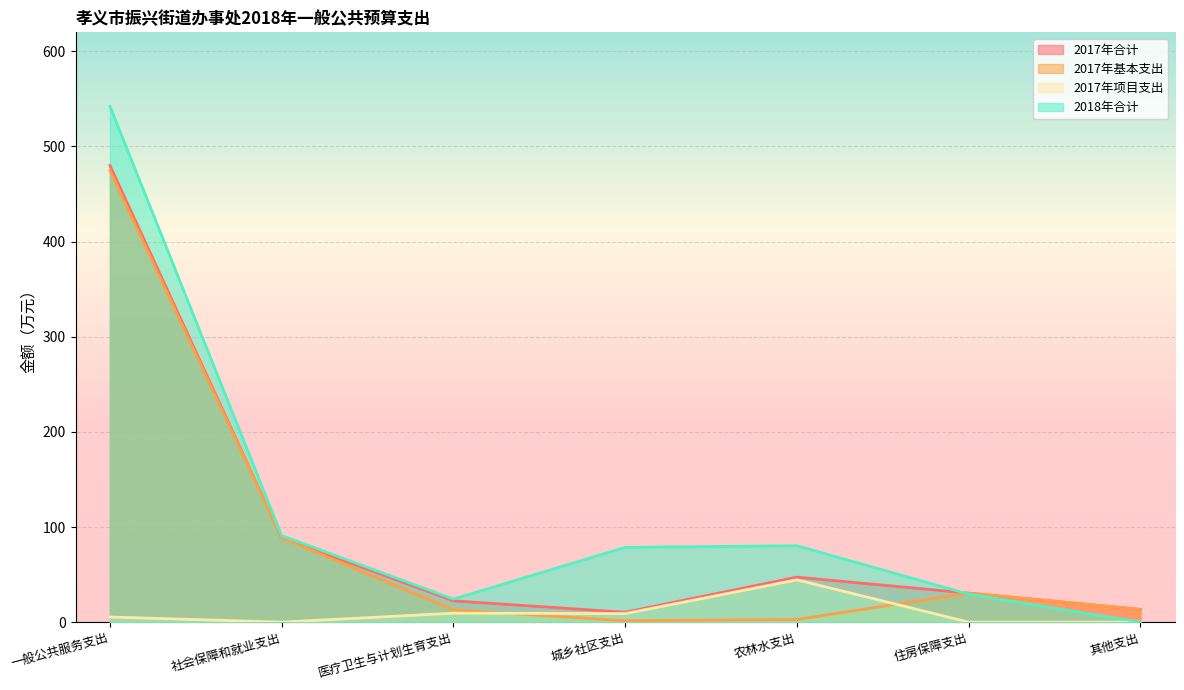

Where is the first local minimum for 2017年合计?

城乡社区支出